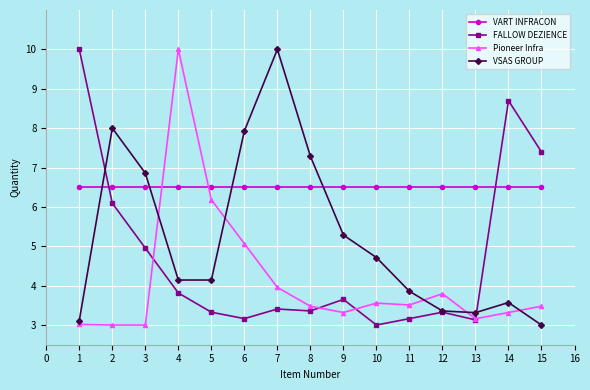

Rank the series by their average value, from highest to lowest.

VART INFRACON, VSAS GROUP, FALLOW DEZIENCE, Pioneer Infra